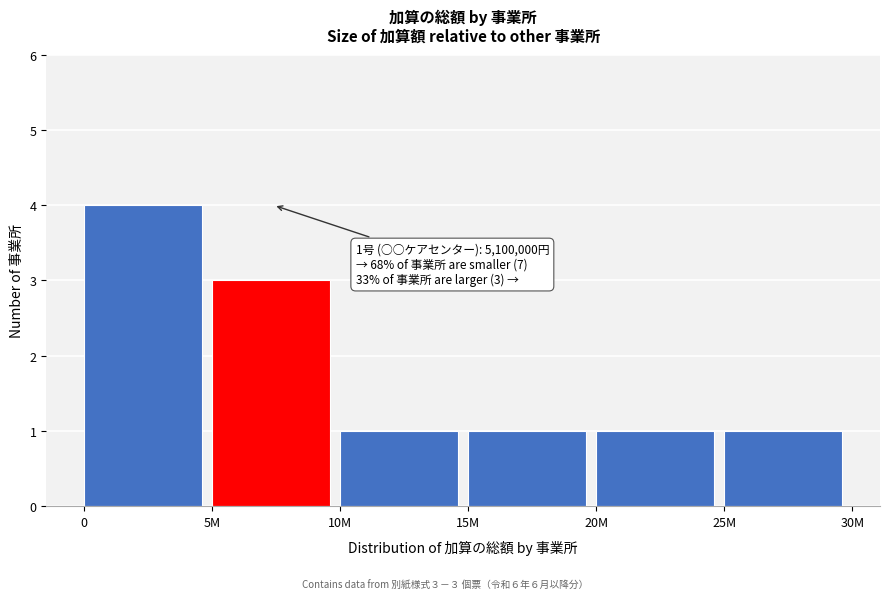

Reading right to left, extract all data points from this chart.

25M=1	20M=1	15M=1	10M=1	5M=3	0=4